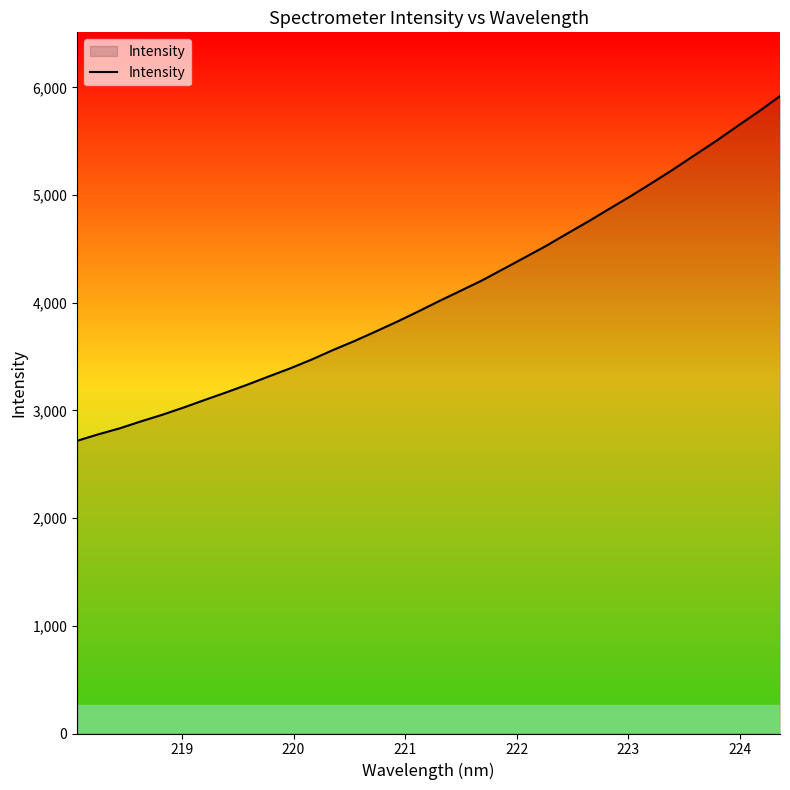

What is the greatest value displayed?

5919.8